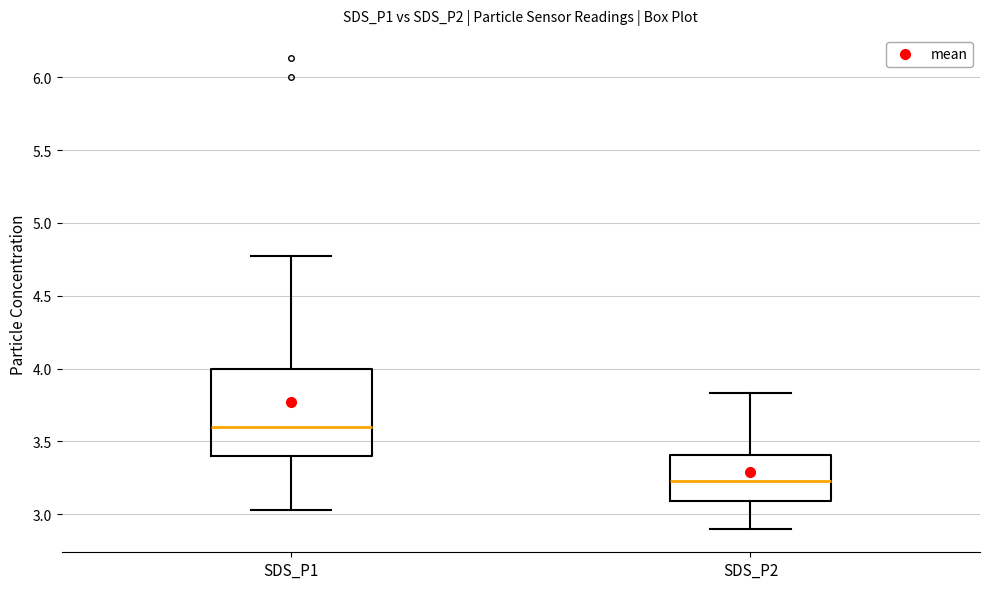

Comparing the boxes themselves (not the whiskers), which one is the tallest?

SDS_P1